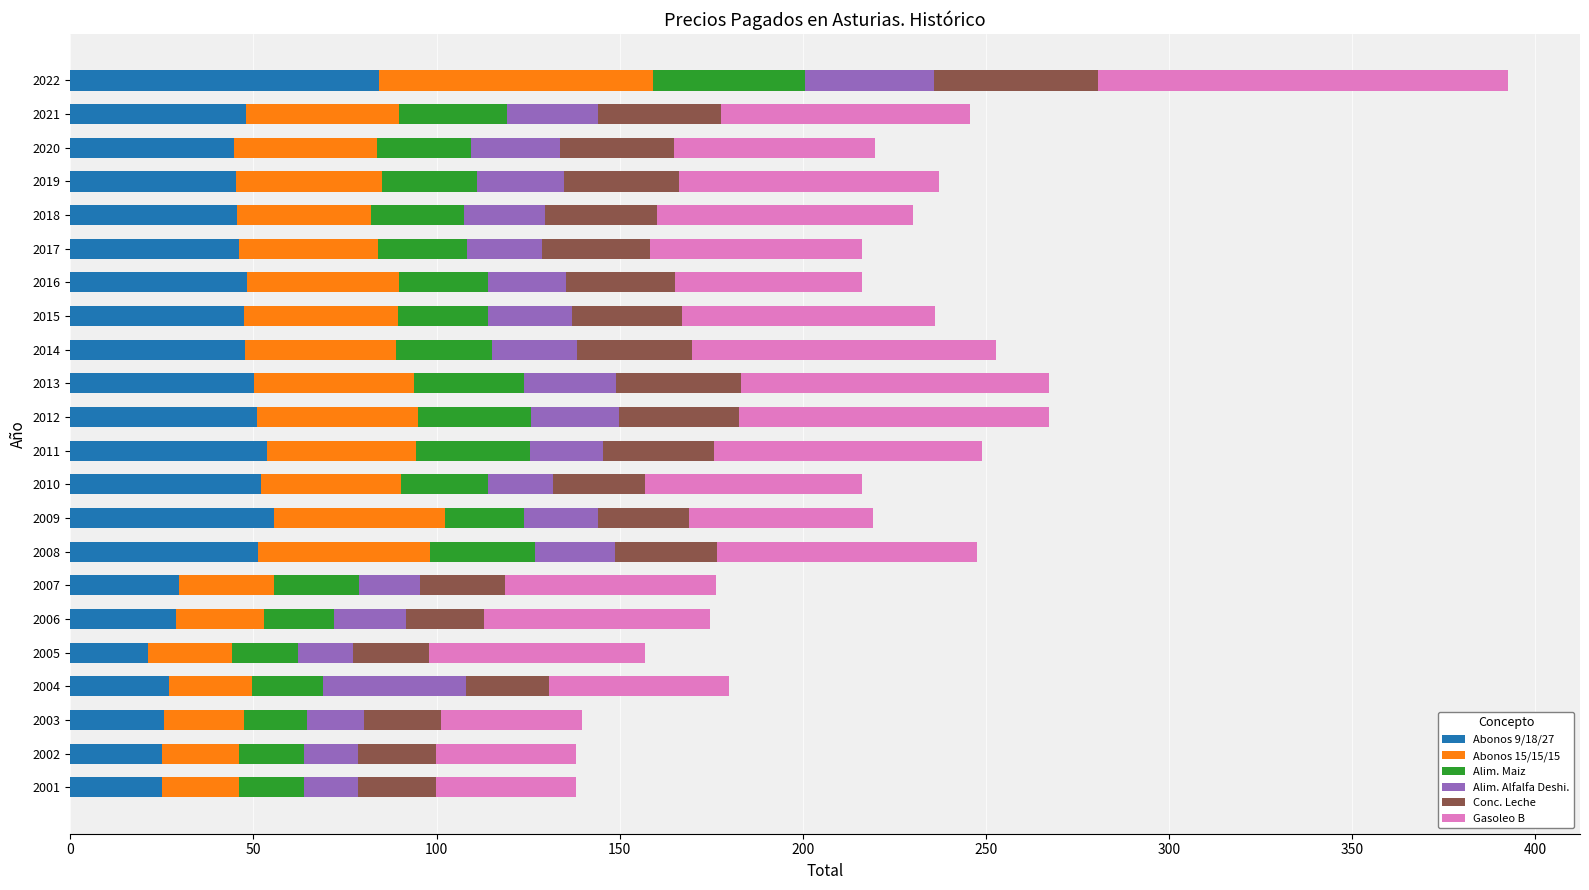

At which category is the sum across all series the highest?

2022